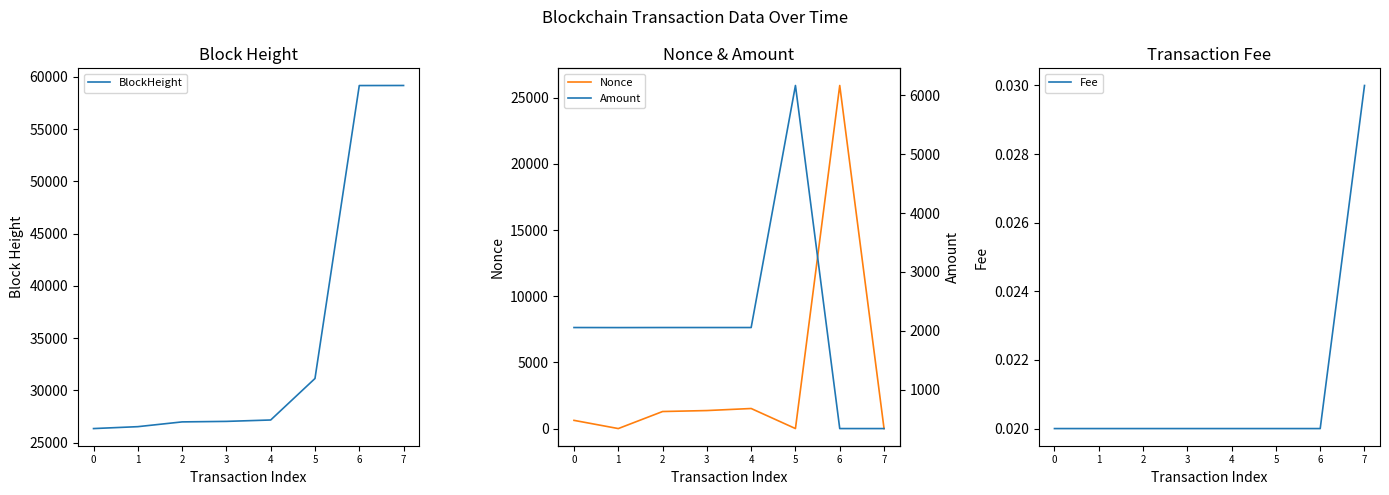

Which category has the highest value across all series?

7